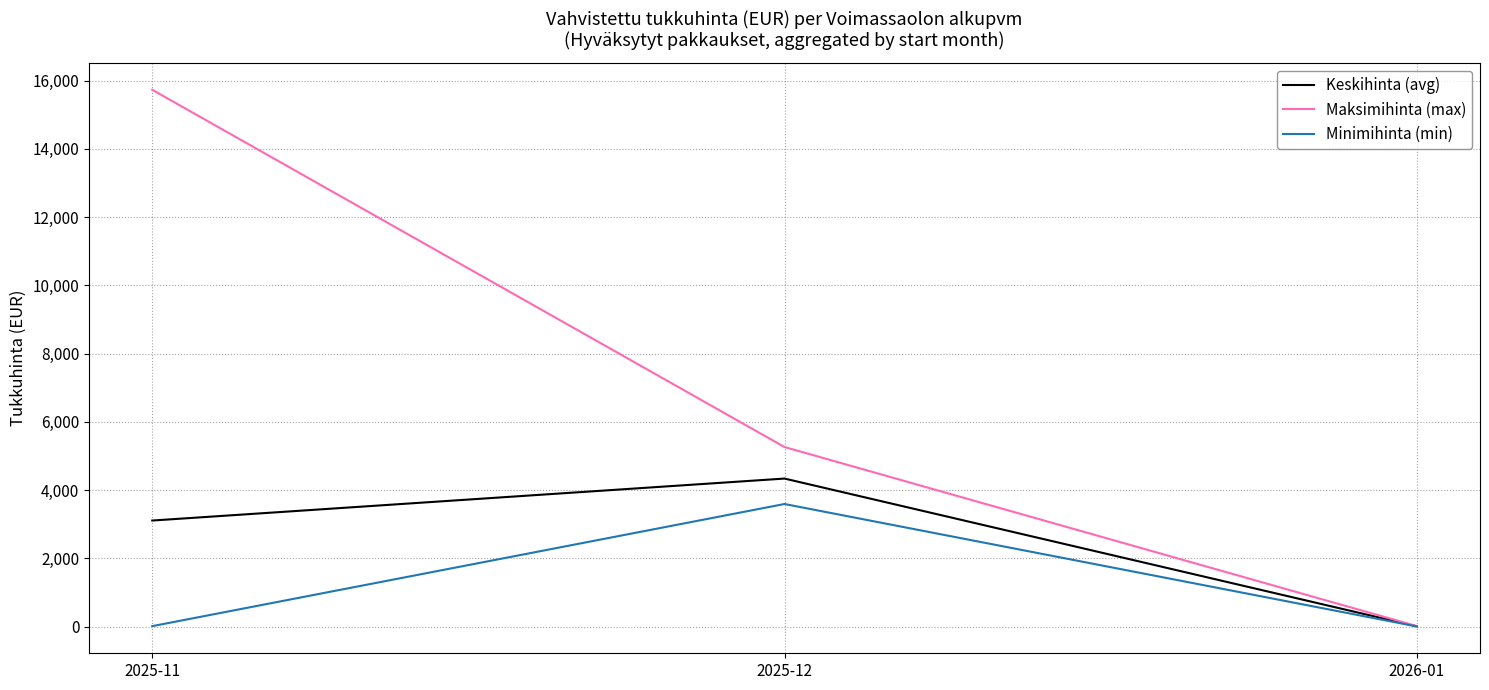

Does the chart display data point markers on the line(s)?

No